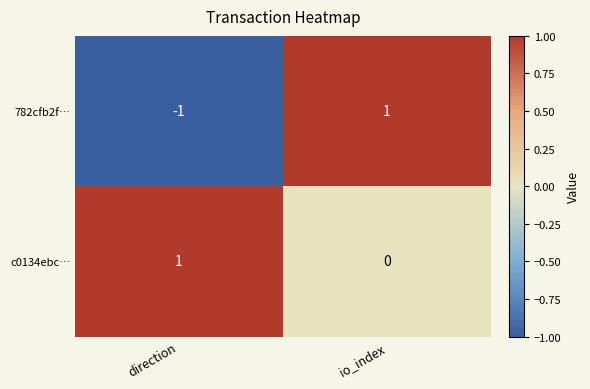

Rank the categories by 782cfb2f… value from lowest to highest.

direction, io_index